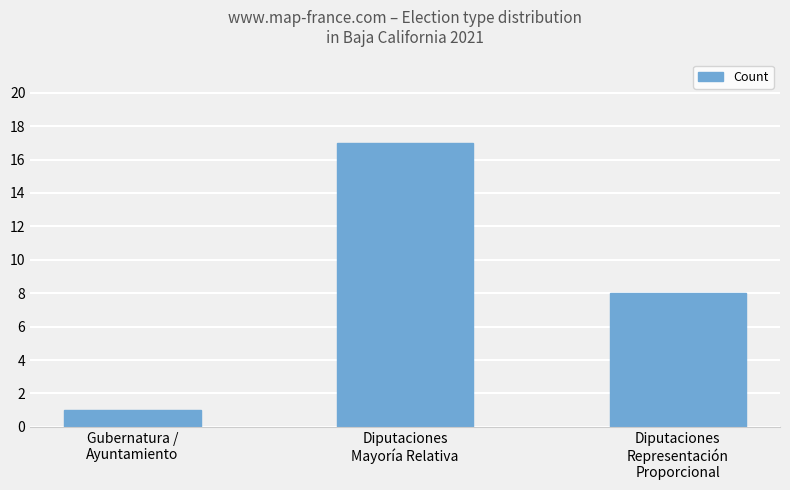

What is the sum of the values at Diputaciones
Representación
Proporcional and Diputaciones
Mayoría Relativa?

25